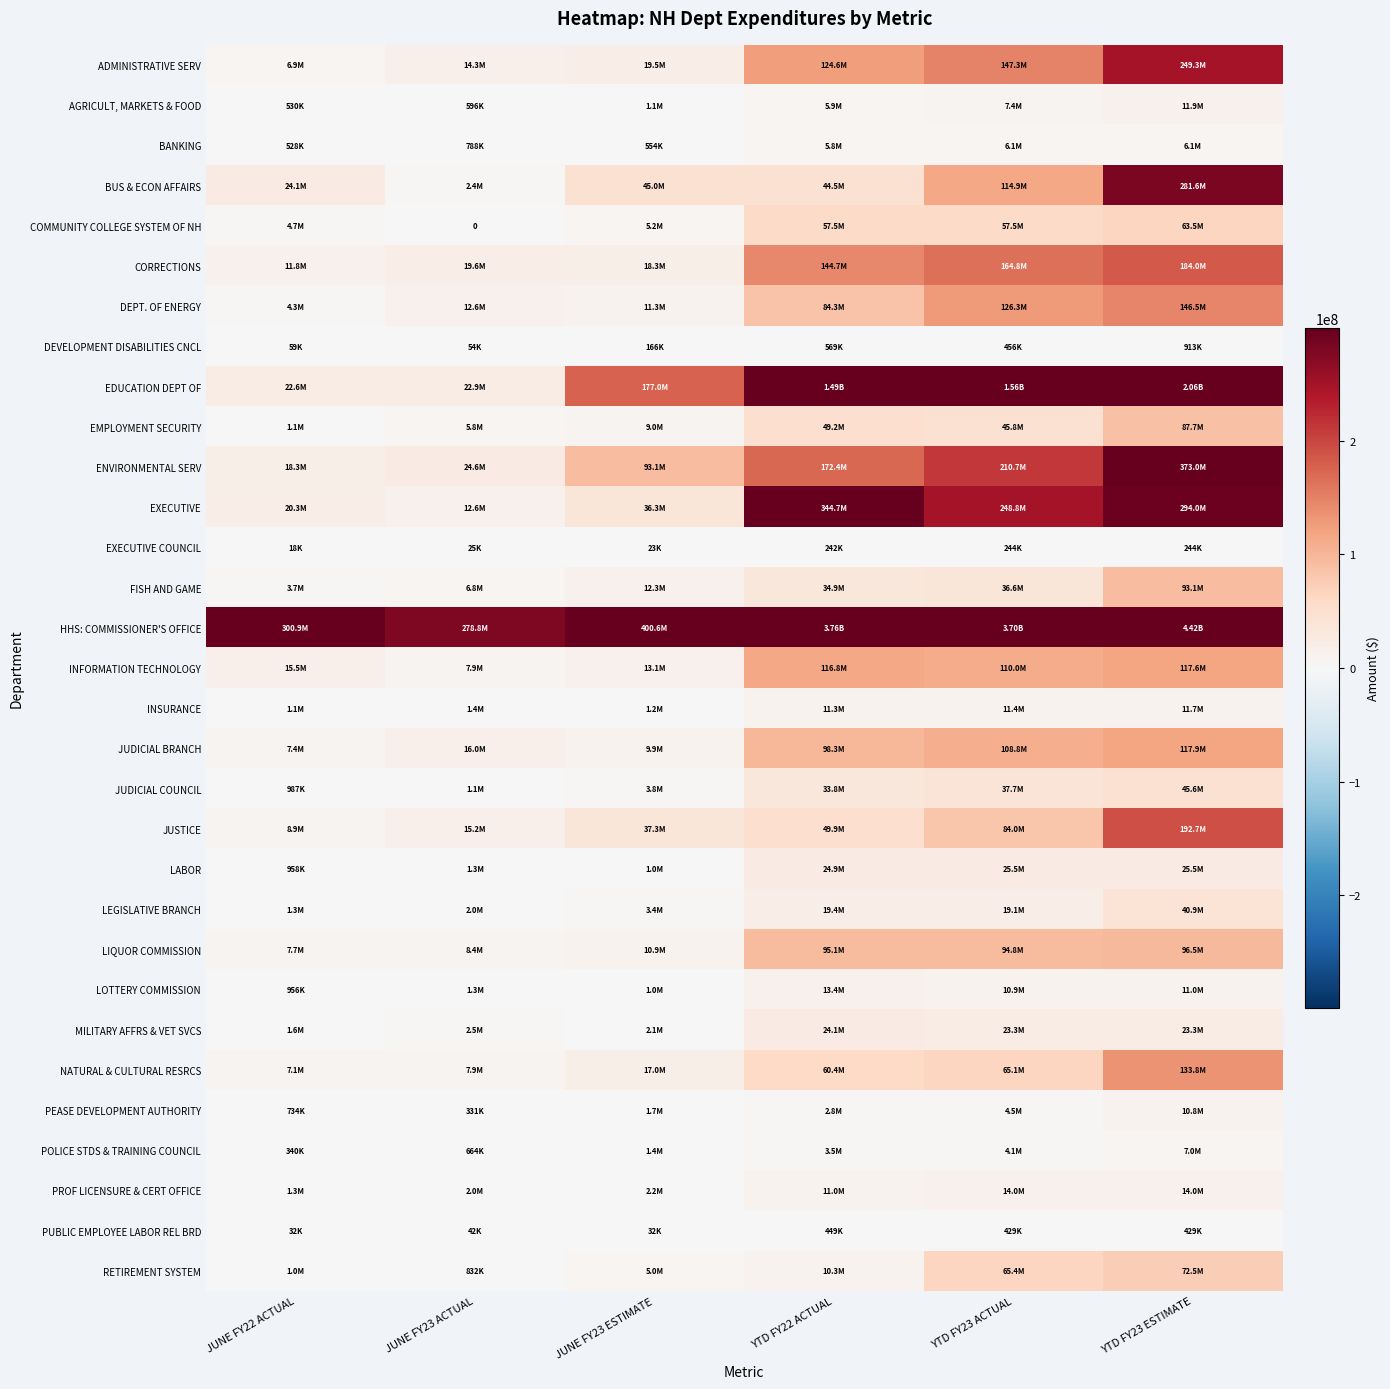

The value of LEGISLATIVE BRANCH at YTD FY23 ESTIMATE is 40910531. True or false?

True